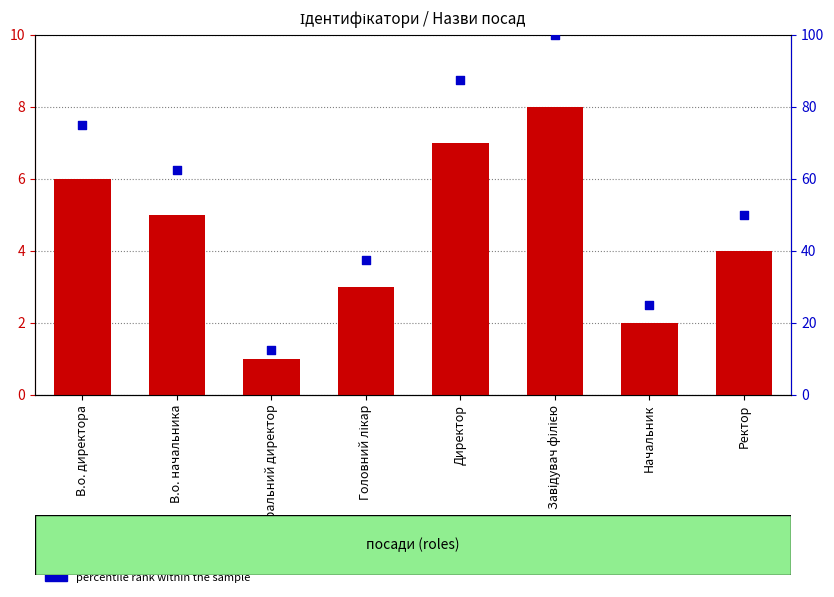

Which series has the largest total across all categories?

percentile rank within the sample